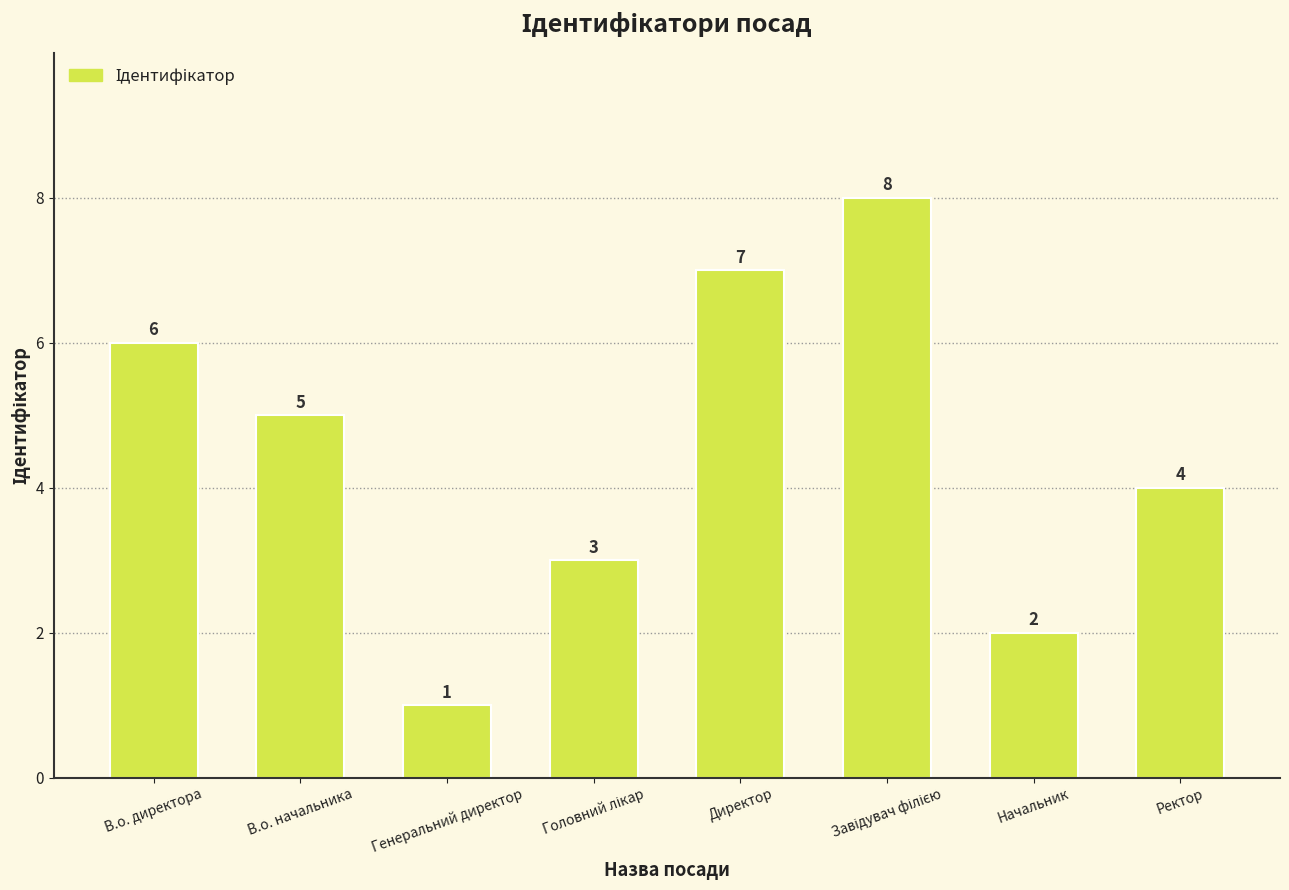

Approximately how many times larger is the value at Начальник compared to Директор?

0.3